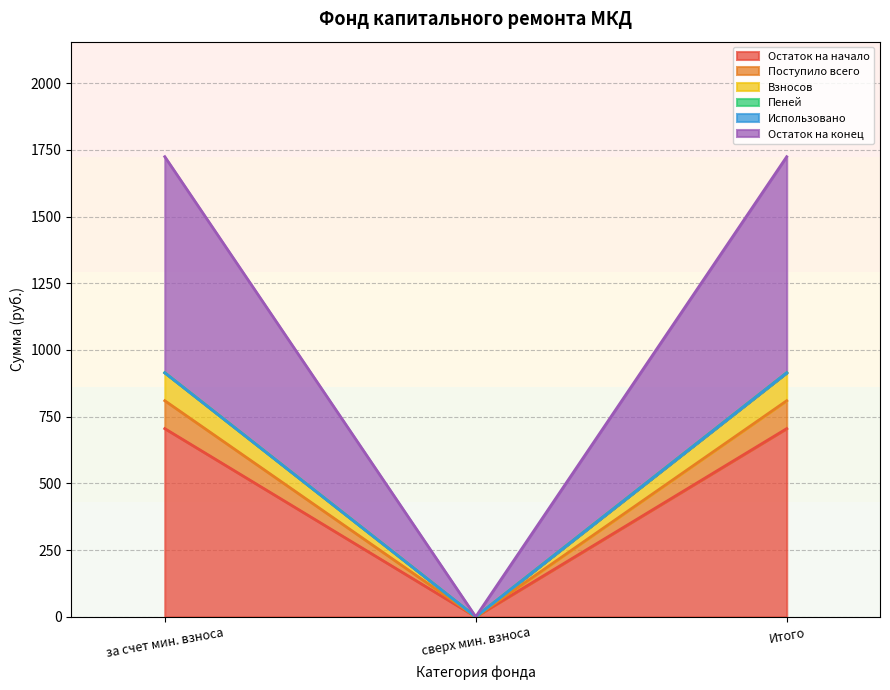

How many values in the Остаток на конец series are below 809?

1